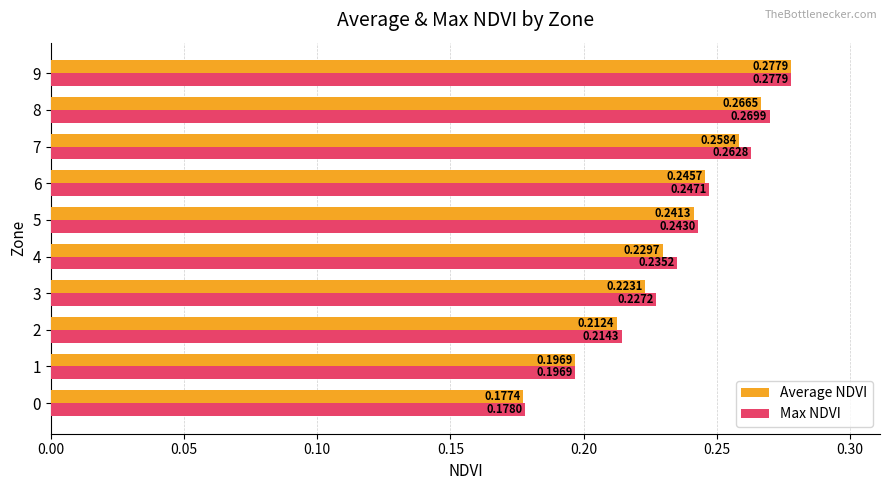

What is the sum of all Average NDVI values?

2.3